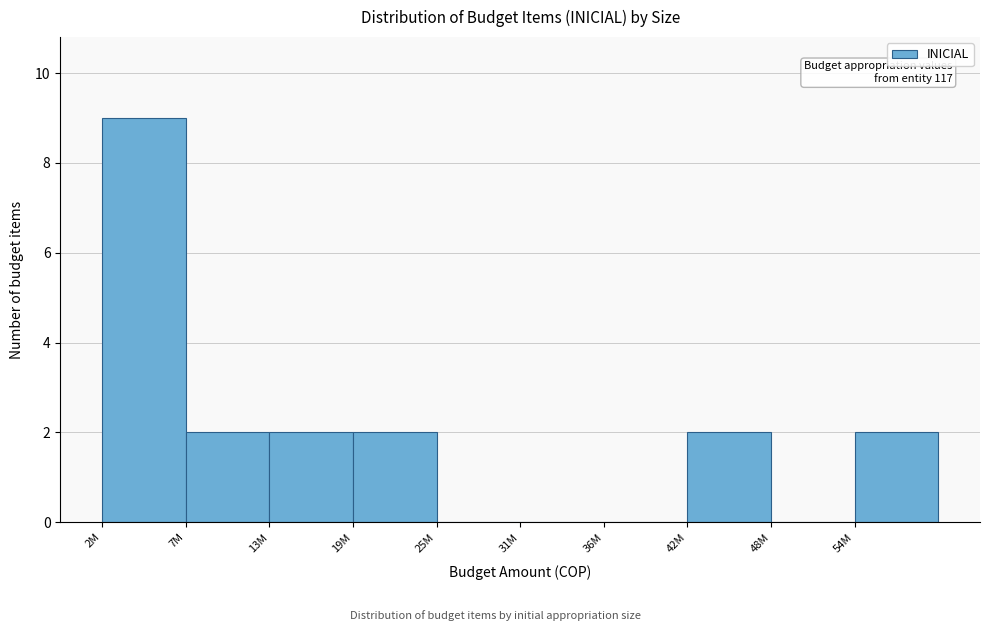

Reading right to left, transcribe all the data shown in this chart.

54M=2	48M=0	42M=2	36M=0	31M=0	25M=0	19M=2	13M=2	7M=2	2M=9